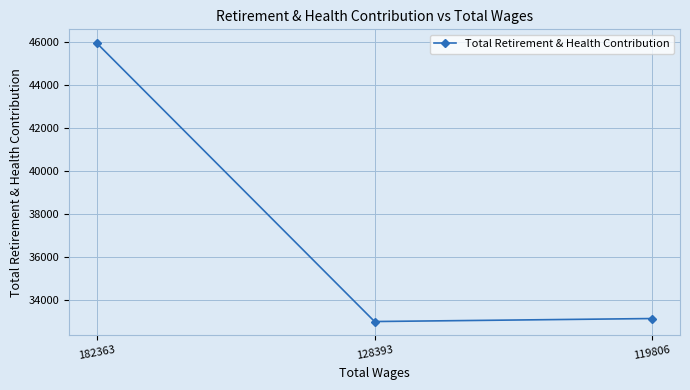

True or false: the data shows 19391 at 119806.

False